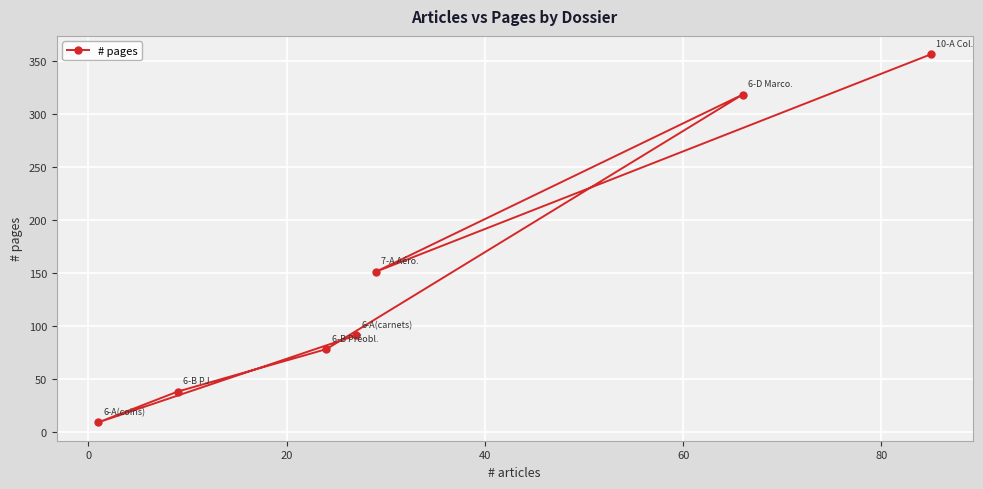

How many lines are shown in the chart?

1